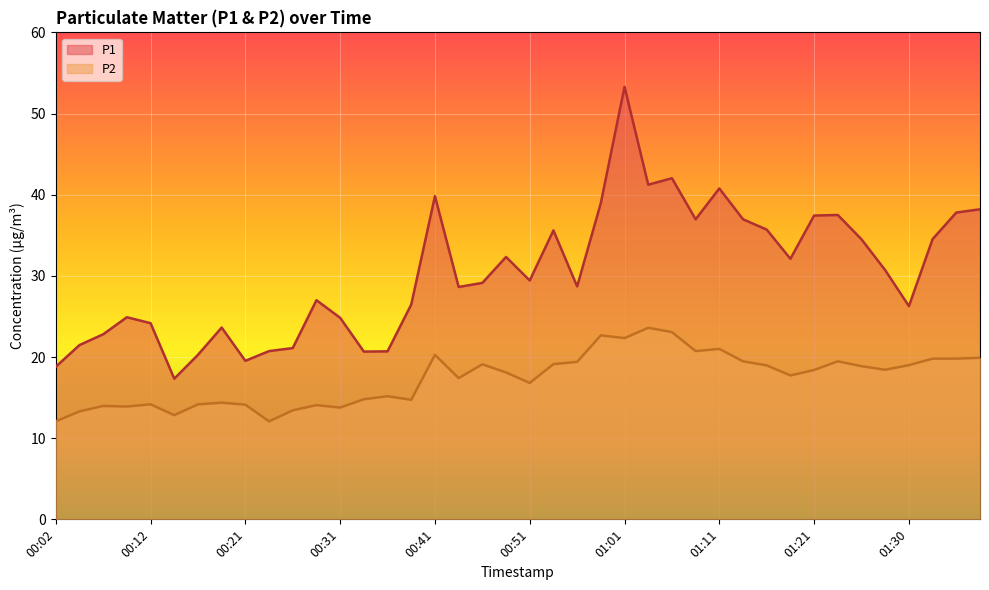

How many data points in P2 are above 18?

21